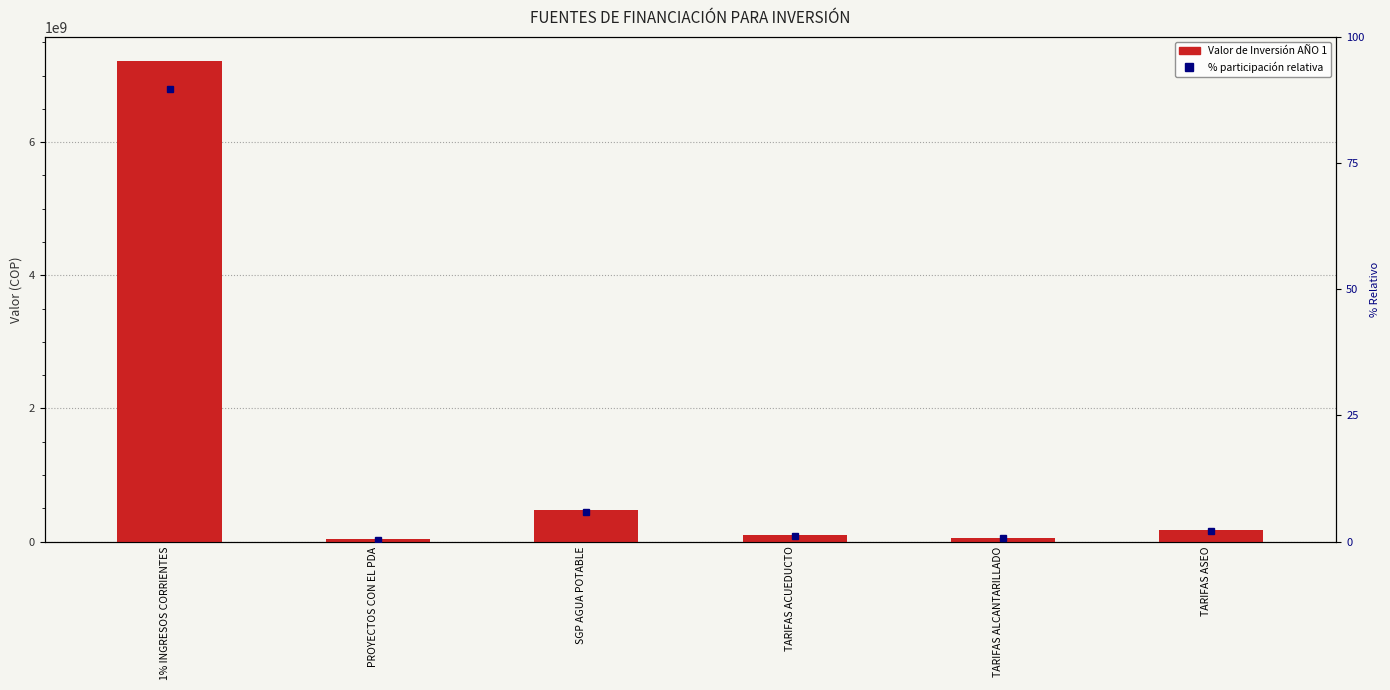

How many categories are shown in the chart?

6